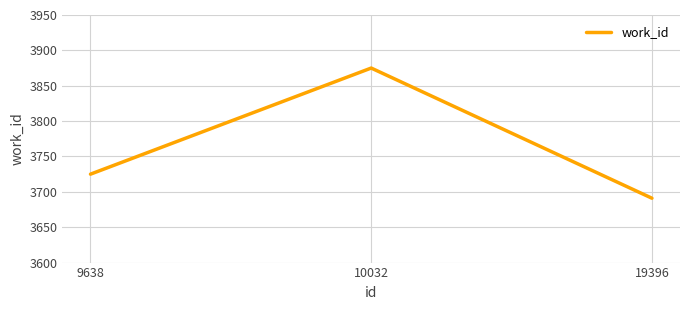

Is it true that the value at 10032 is 933?

False